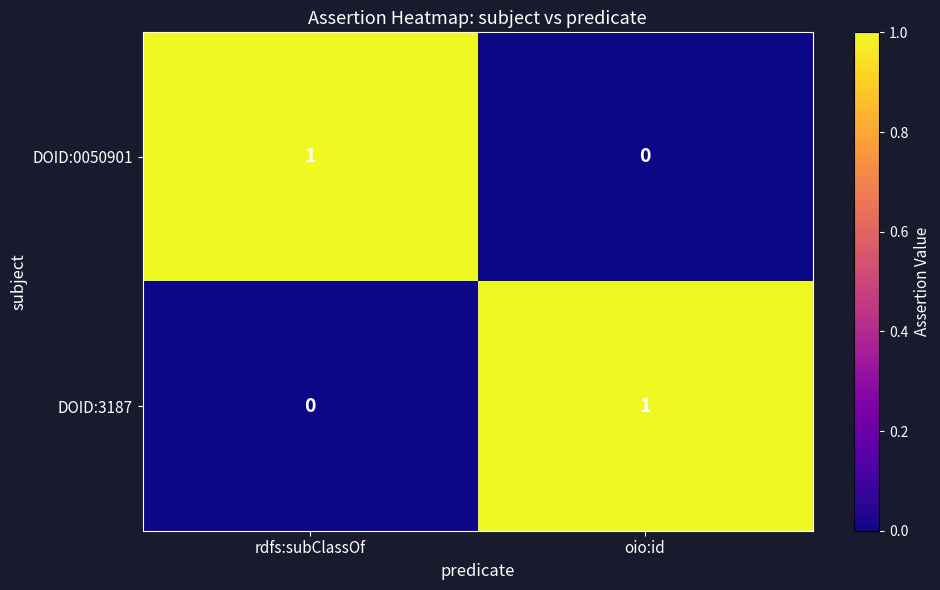

Is the value of DOID:3187 at rdfs:subClassOf greater than the value of DOID:0050901 at rdfs:subClassOf?

No